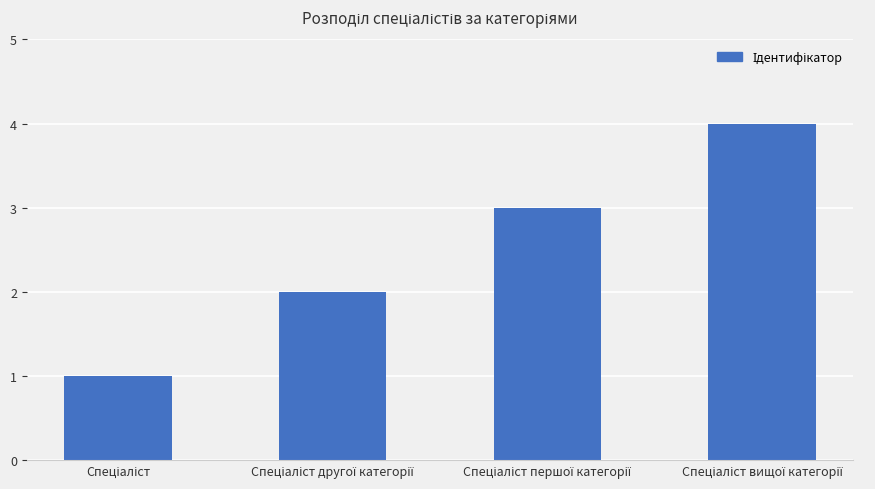

What is the greatest value displayed?

4